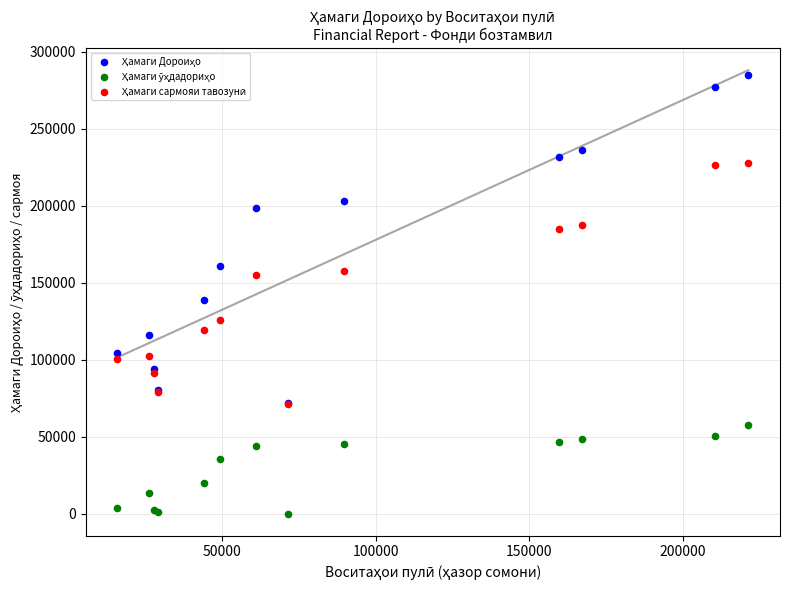

Across all series, what Y value is closest to 142516?

138773.6